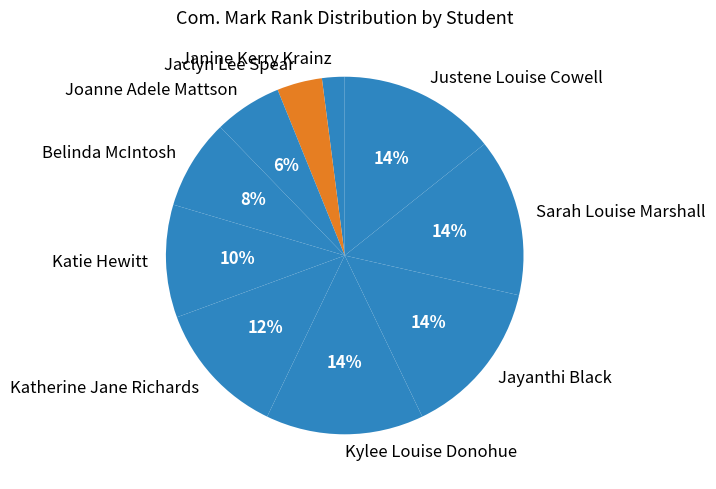

To the nearest percent, what percentage of the pie is Jayanthi Black?

14%